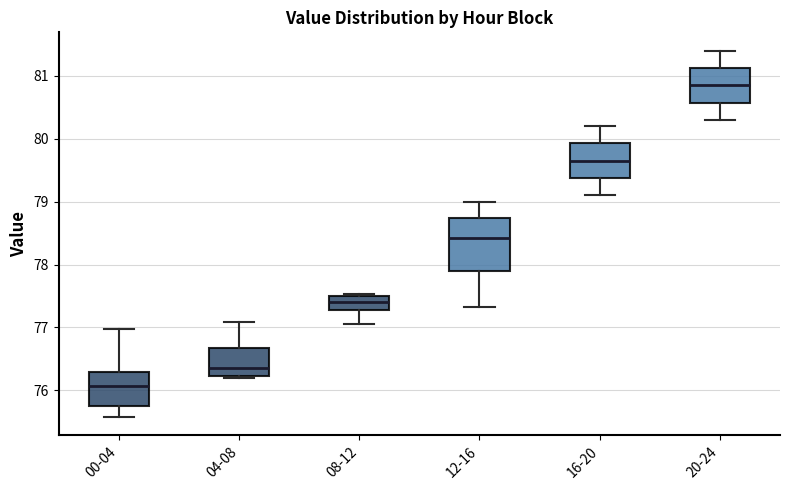

Comparing the boxes themselves (not the whiskers), which one is the tallest?

12-16